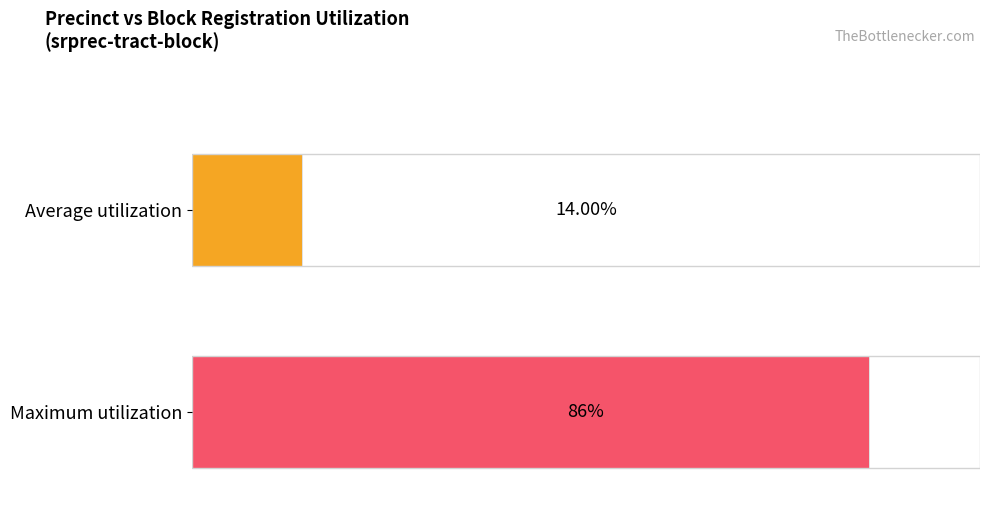

True or false: Average utilization has a value of 0.8 at 110-301-2032.

False